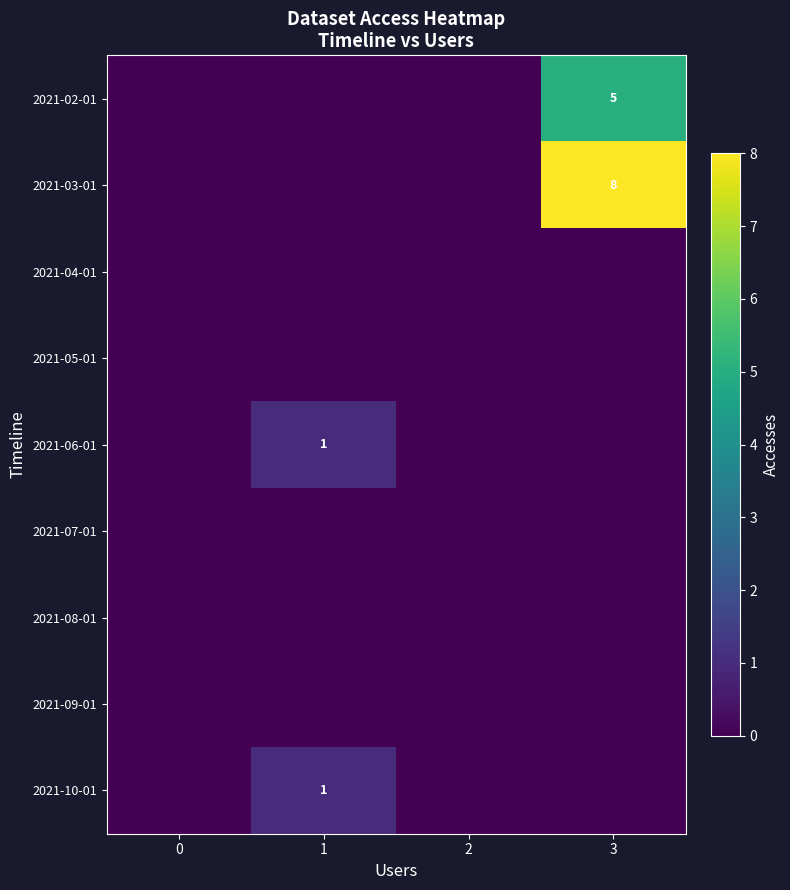

Is it true that 2021-10-01 equals 0 at 1?

False